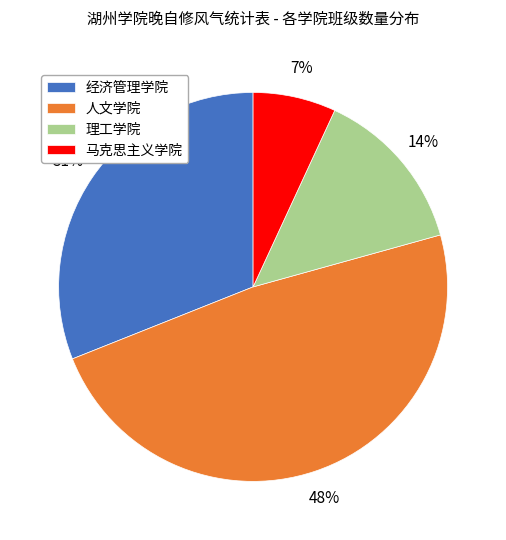

Do 马克思主义学院 and 经济管理学院 together represent more than half of the pie?

No